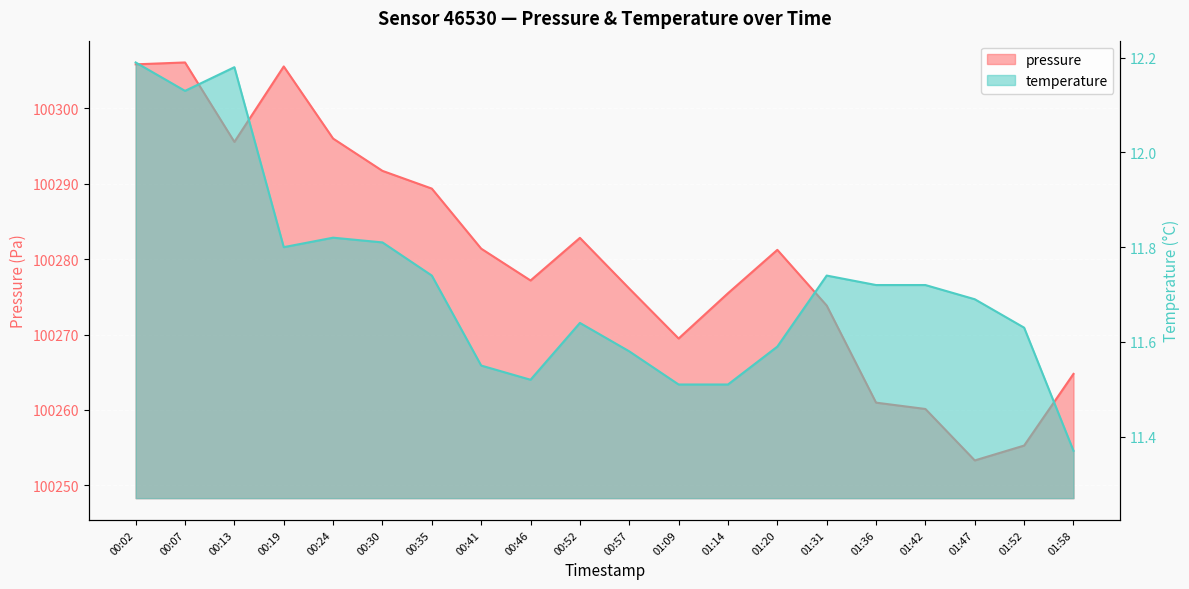

Between 01:20 and 00:02, which is larger?

00:02